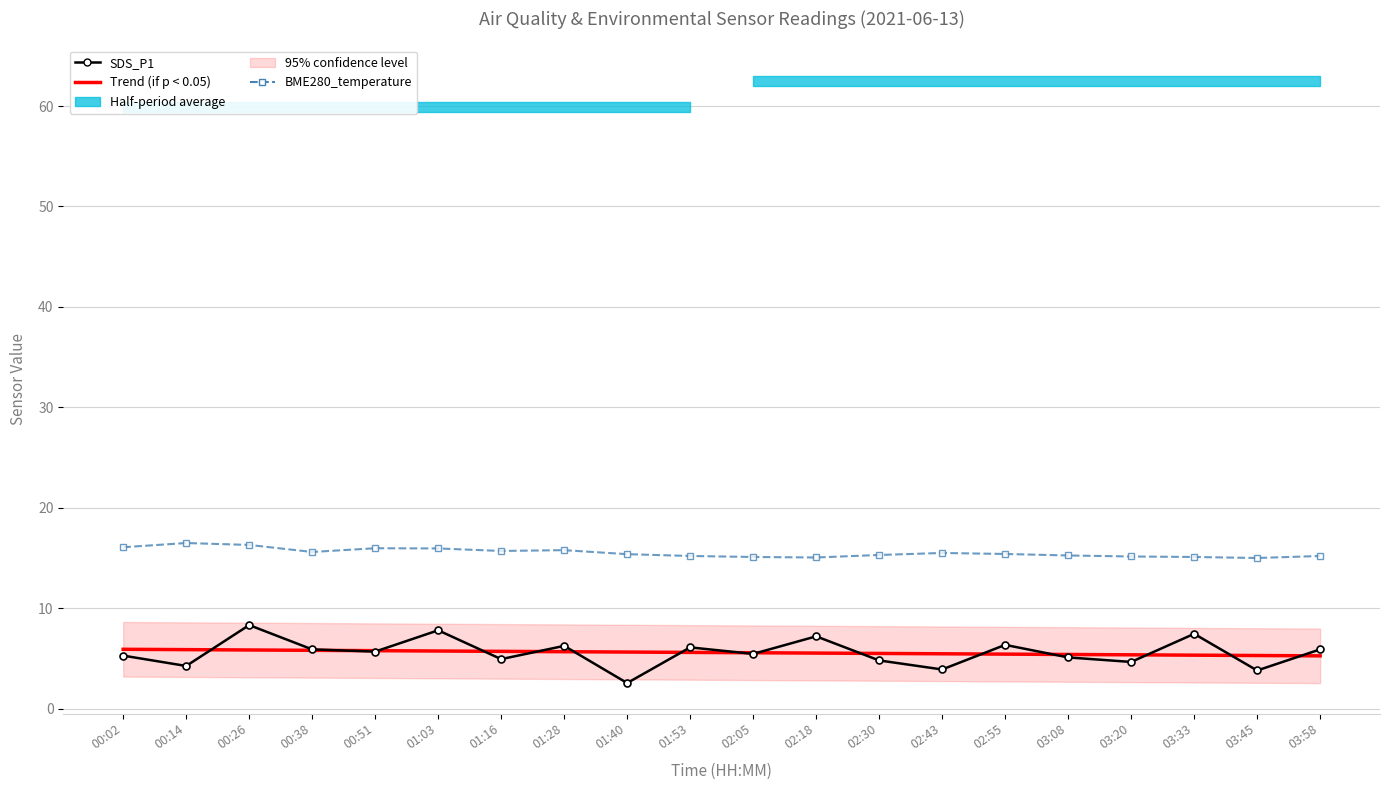

Is it true that BME280_temperature equals 24.2 at 01:28?

False